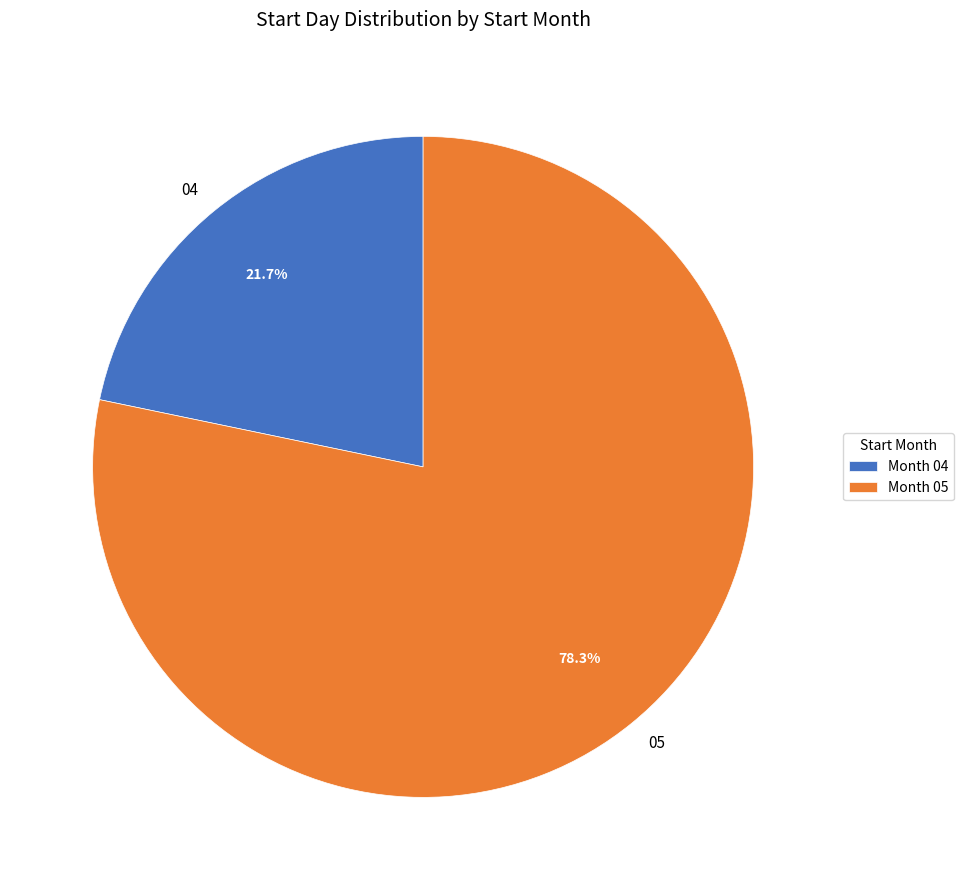

True or false: 04 accounts for 22% of the total.

True